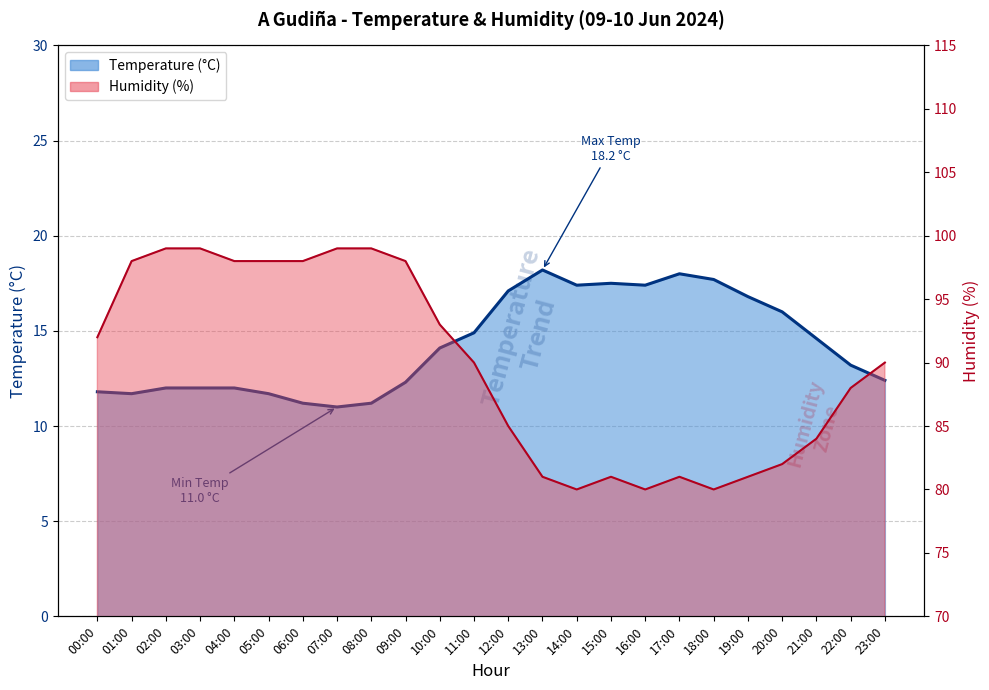

Where is the first local maximum for Temperature (C)?

13:00